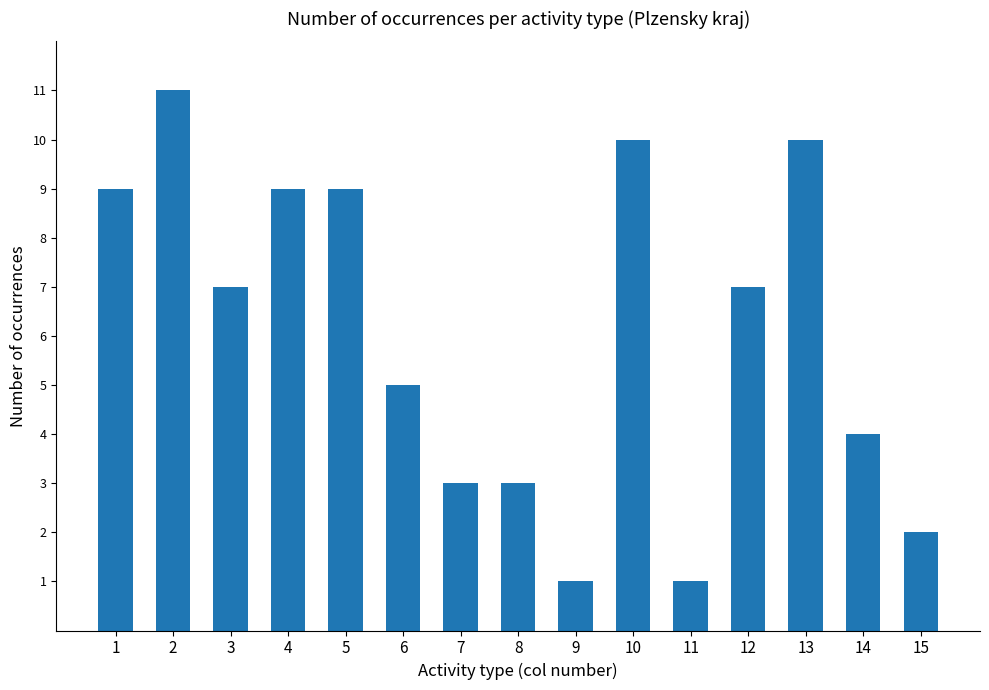

Does the chart contain stacked bars?

No